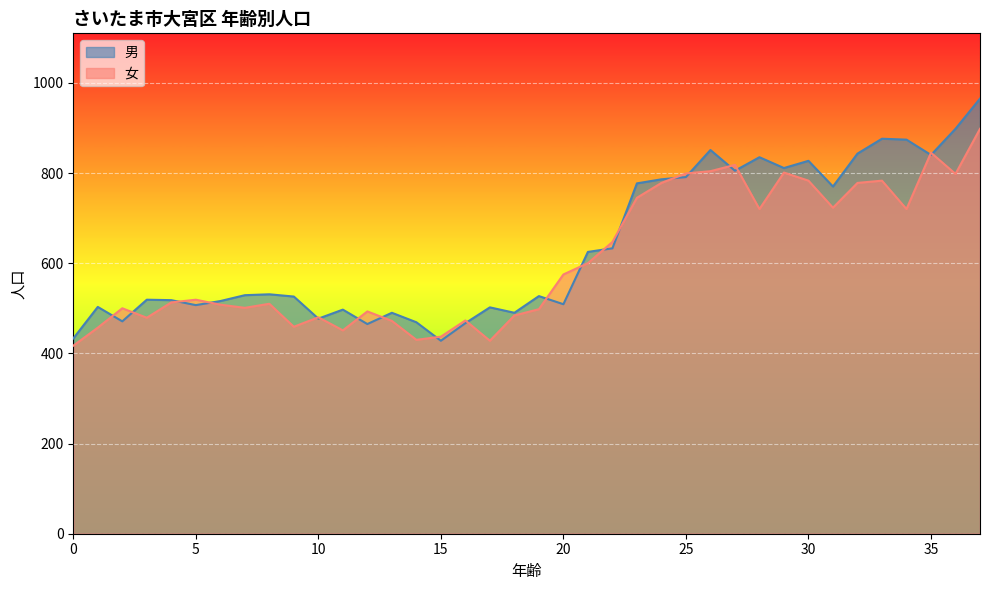

Where is the first local maximum for 女?

2